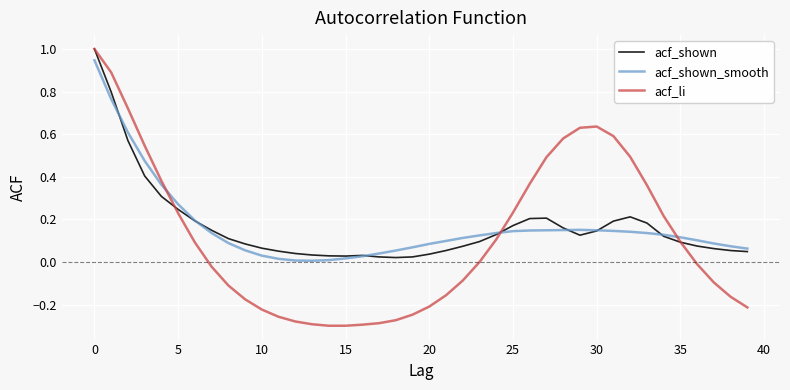

What is the greatest value displayed?

1.0